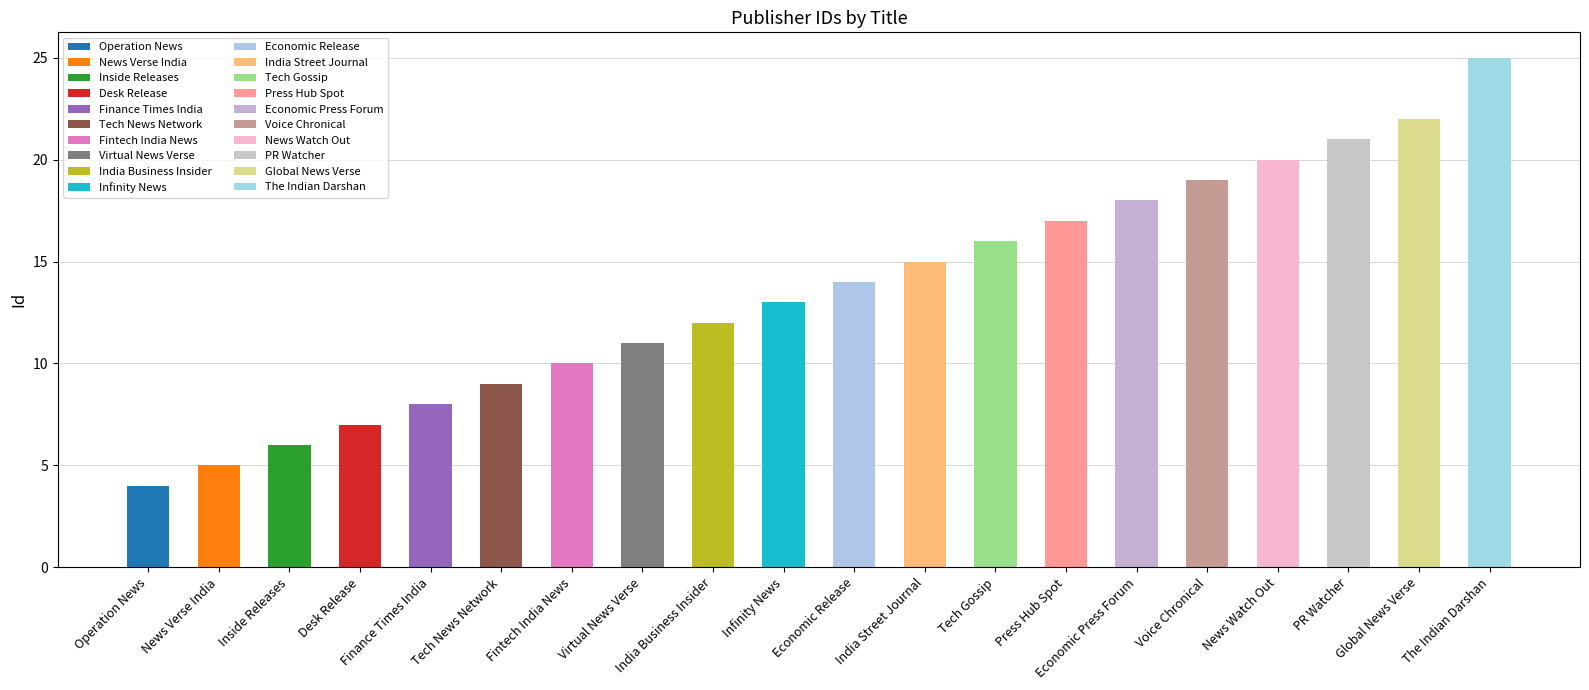

What is the change in value from Voice Chronical to The Indian Darshan?

+6